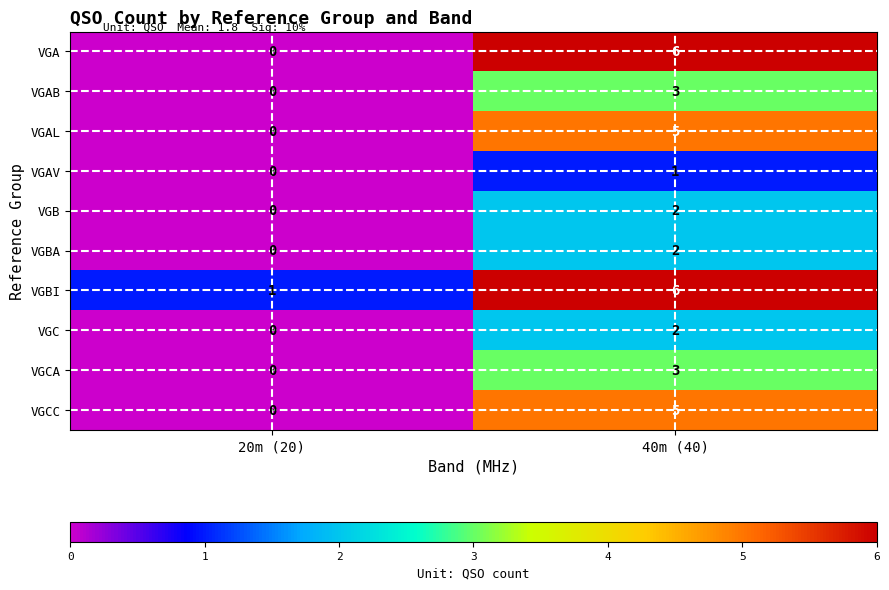

Between 20m (20) and 40m (40), which series saw the biggest shift?

VGA